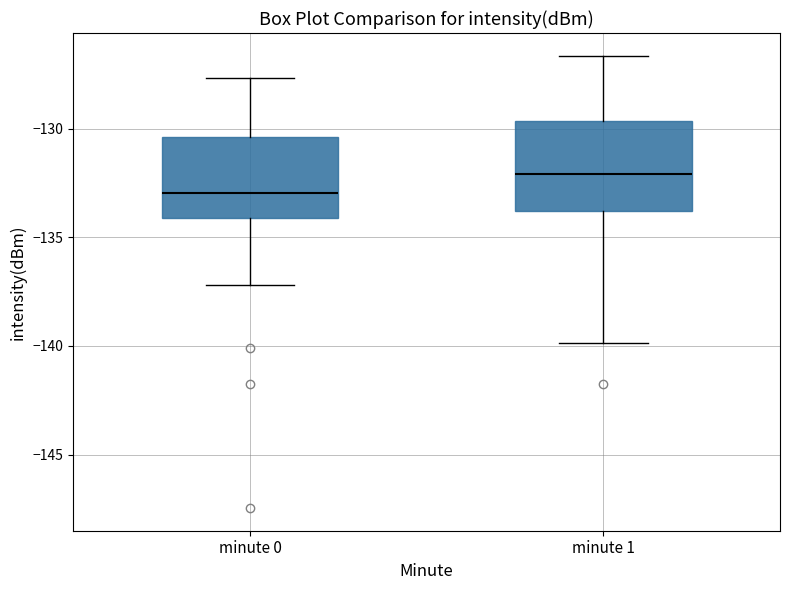

Which box has the highest median line?

minute 1